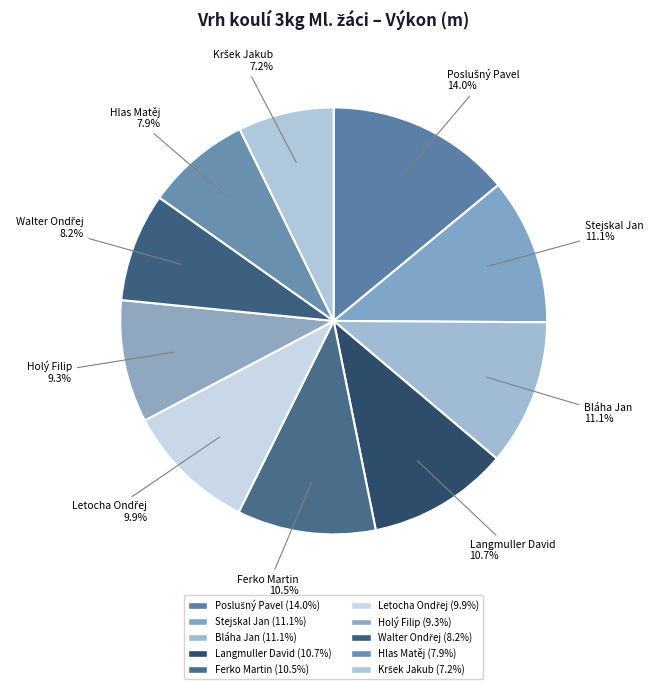

To the nearest percent, what is the difference between the Hlas Matěj and Letocha Ondřej slice percentages?

2%